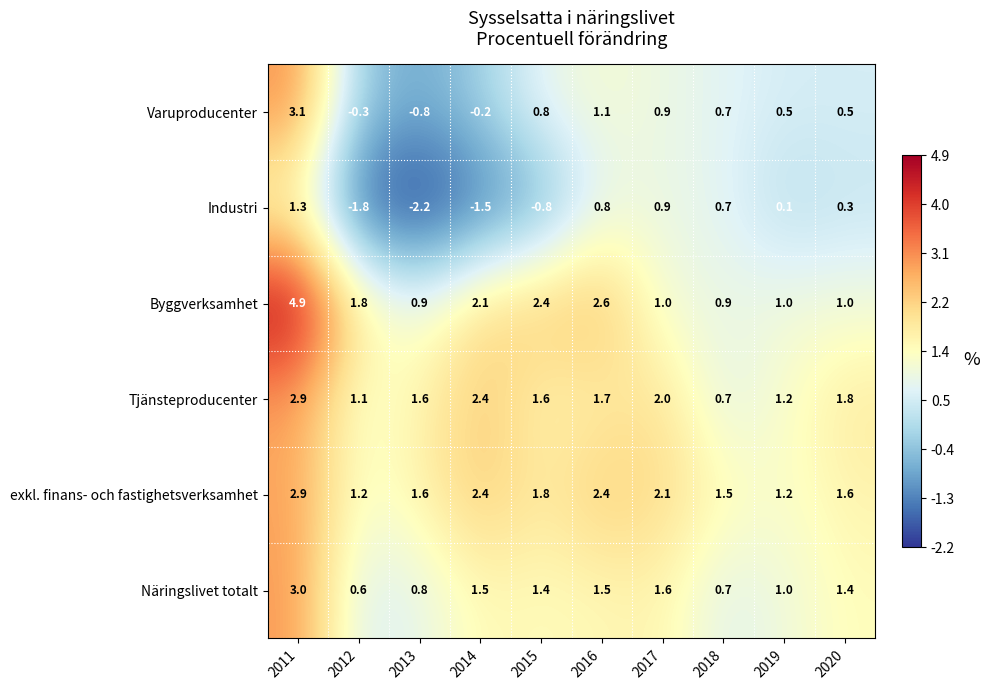

What is the sum of all Industri values?

-2.2